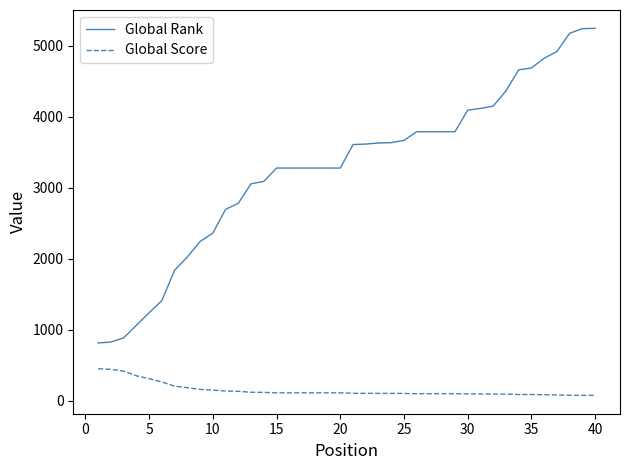

Count the number of categories in the chart.

40